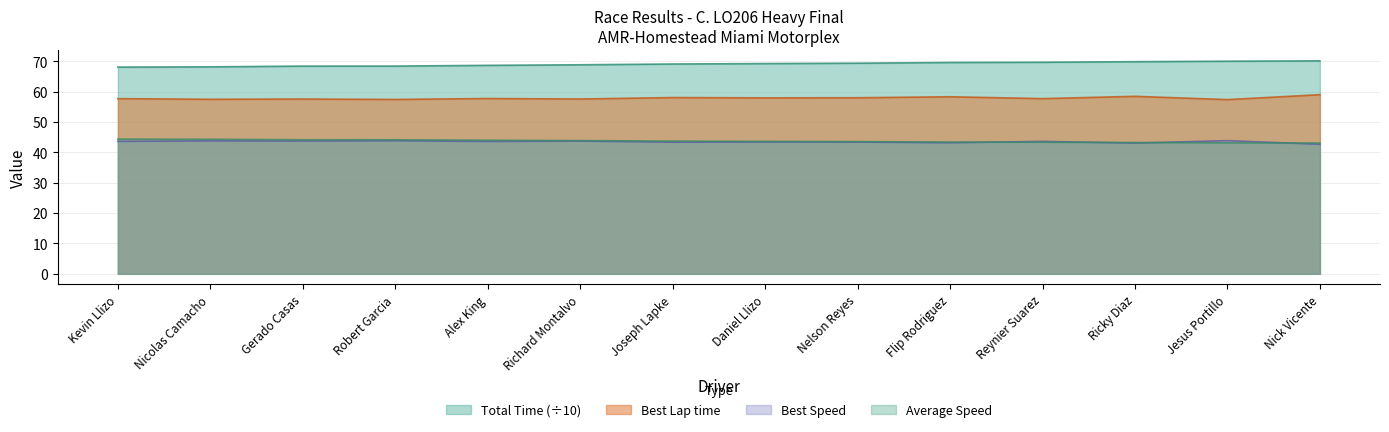

Is the value of Best Lap time at Reynier Suarez greater than the value of Best Speed at Daniel Llizo?

Yes